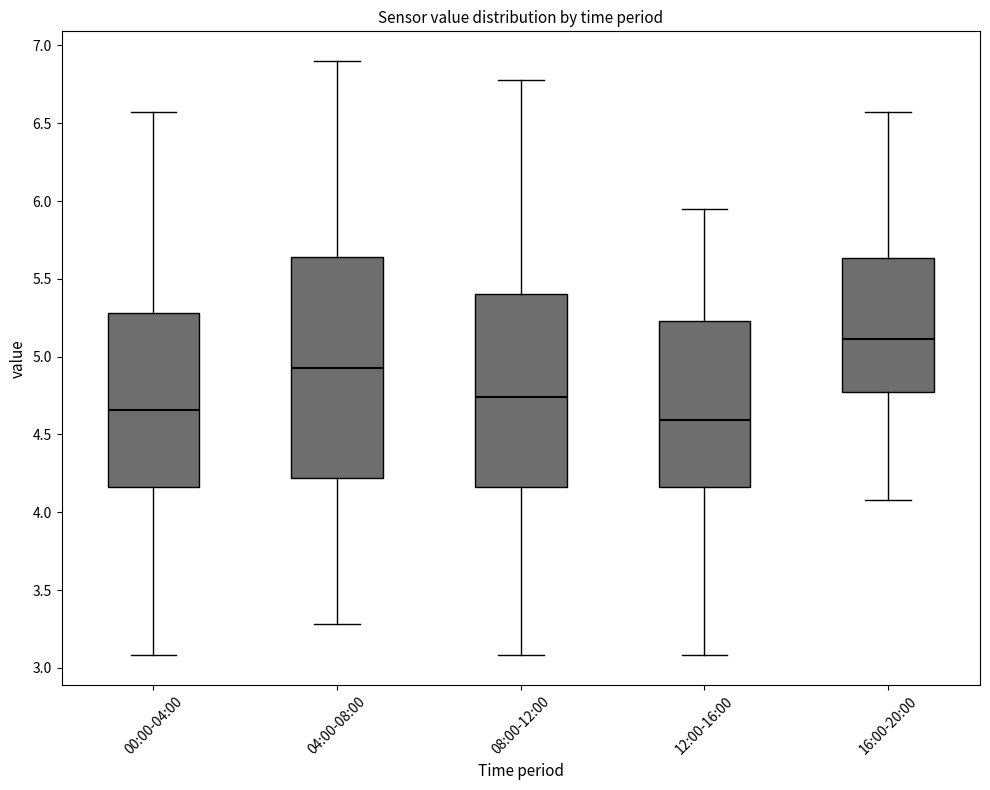

Comparing the boxes themselves (not the whiskers), which one is the tallest?

04:00-08:00